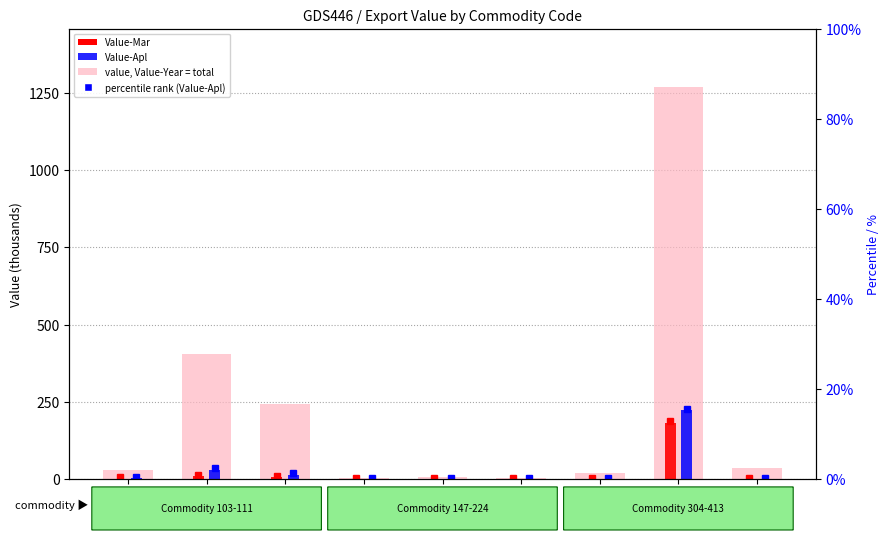

Which series changed the most between 147 and 224?

value, Value-Year (total)